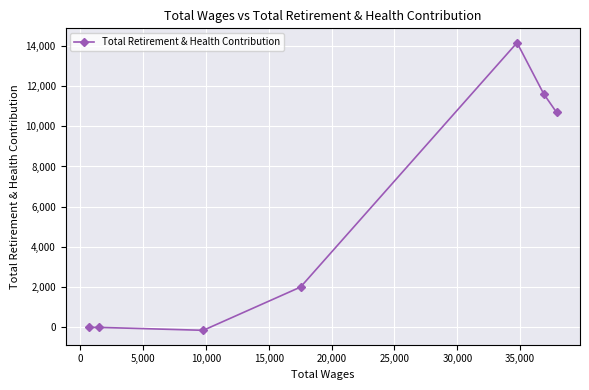

How many data points are less than 2006?

3